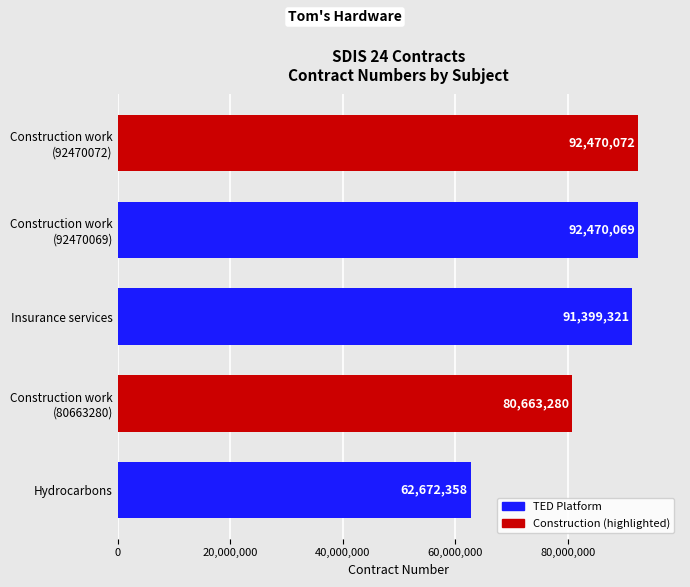

List the labels in order of value, smallest first.

Hydrocarbons, Construction work
(80663280), Insurance services, Construction work
(92470069), Construction work
(92470072)